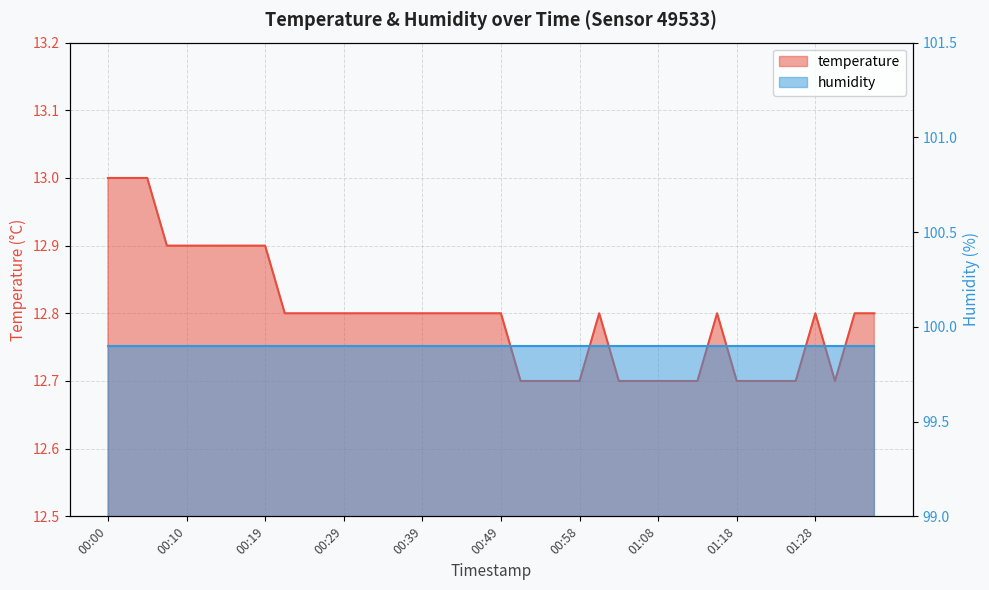

What is the sum of the values at 00:05 and 00:37?

25.8